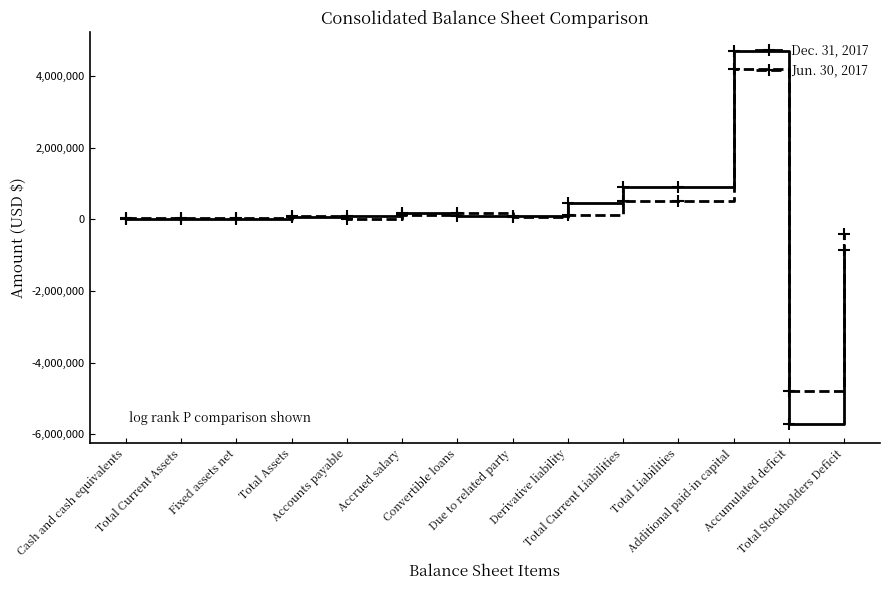

What is the average value of the Jun. 30, 2017 series?

50595